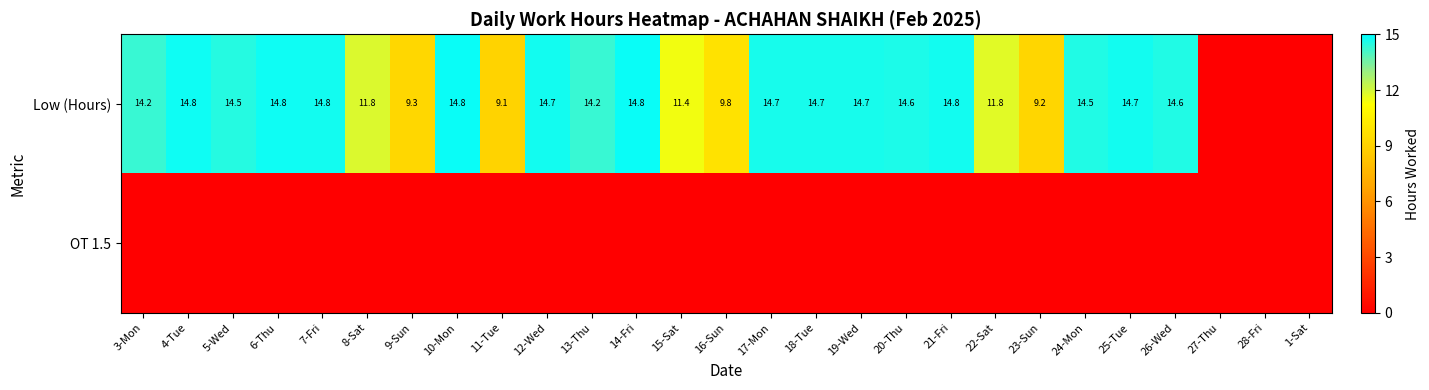

True or false: Low (Hours) has a value of 14.8 at 14-Fri.

True